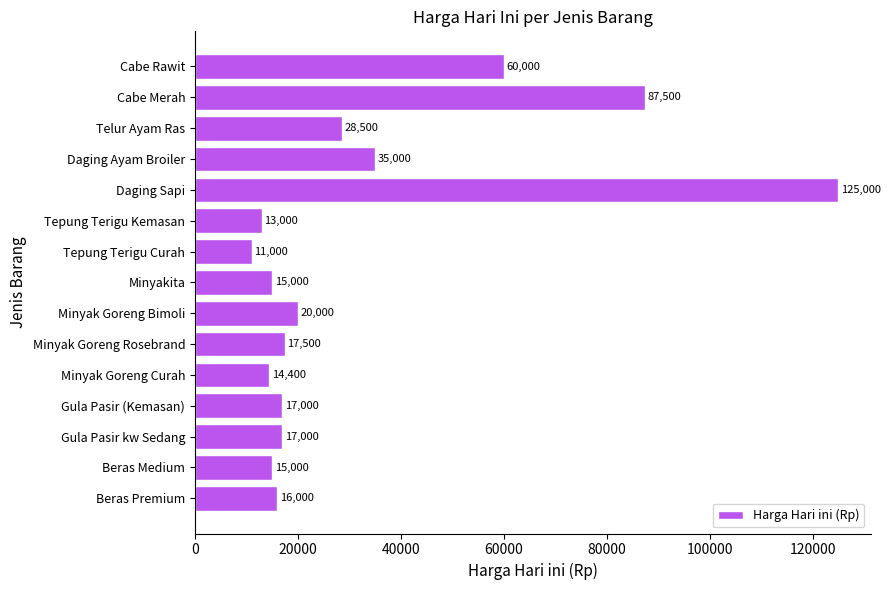

True or false: the data shows 29542 at Gula Pasir (Kemasan).

False